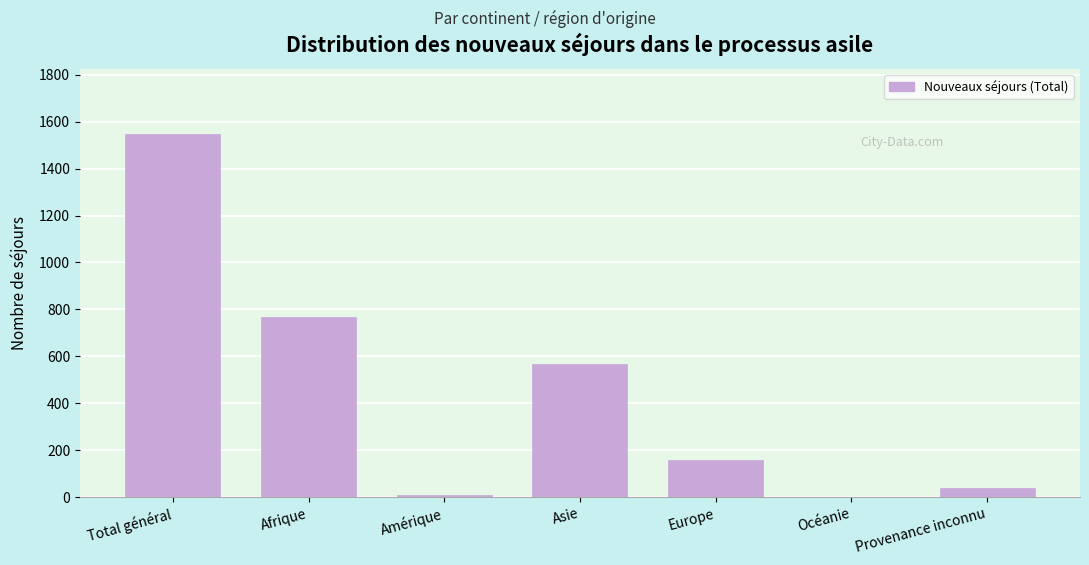

Reading left to right, transcribe all the data shown in this chart.

Total général=1546	Afrique=769	Amérique=8	Asie=569	Europe=159	Océanie=0	Provenance inconnu=41